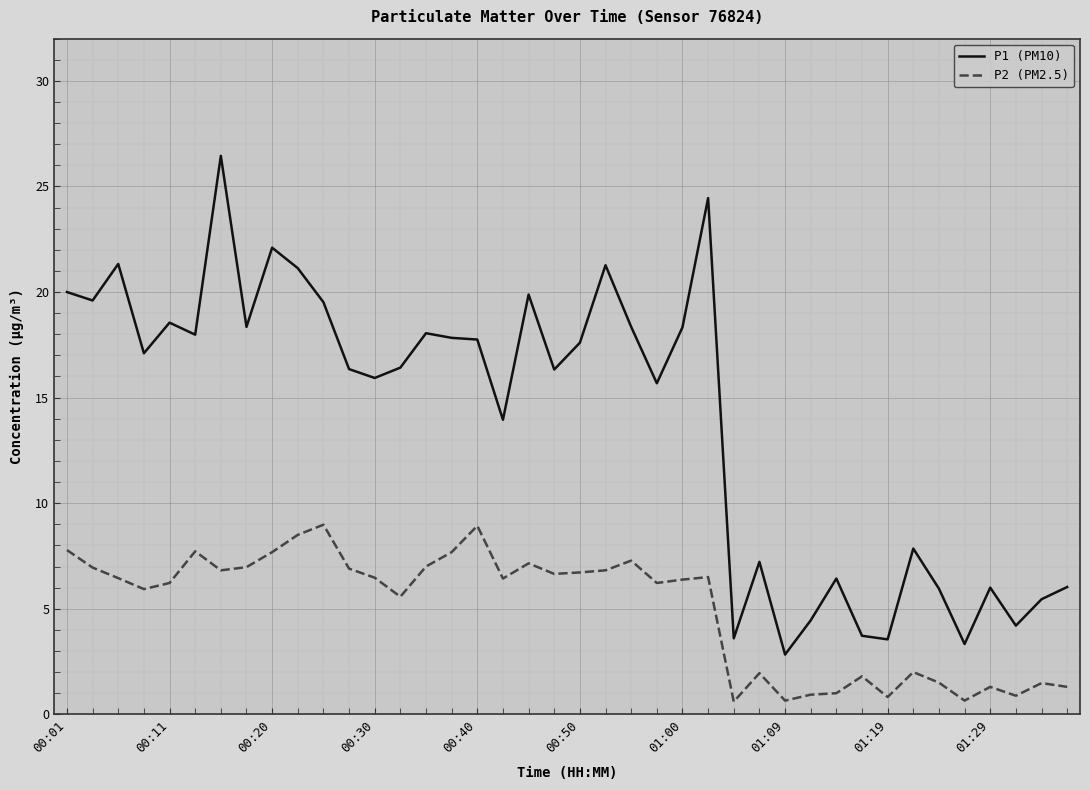

True or false: P1 (PM10) and P2 (PM2.5) cross at least once.

False